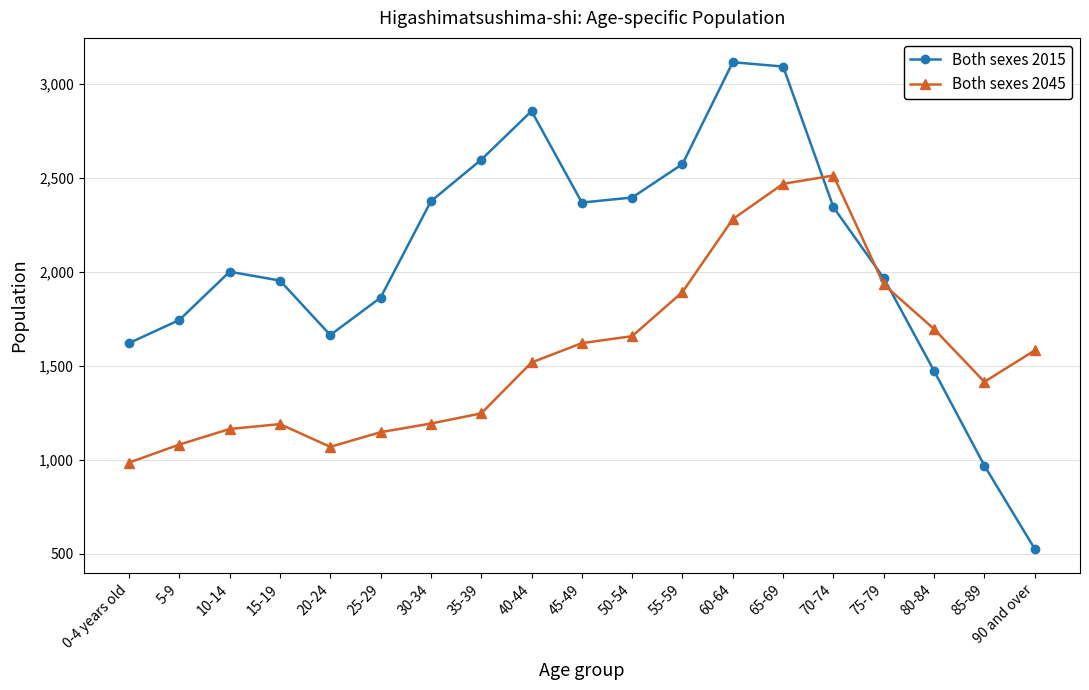

What is the difference between the Both sexes 2045 values at 40-44 and 0-4 years old?

533